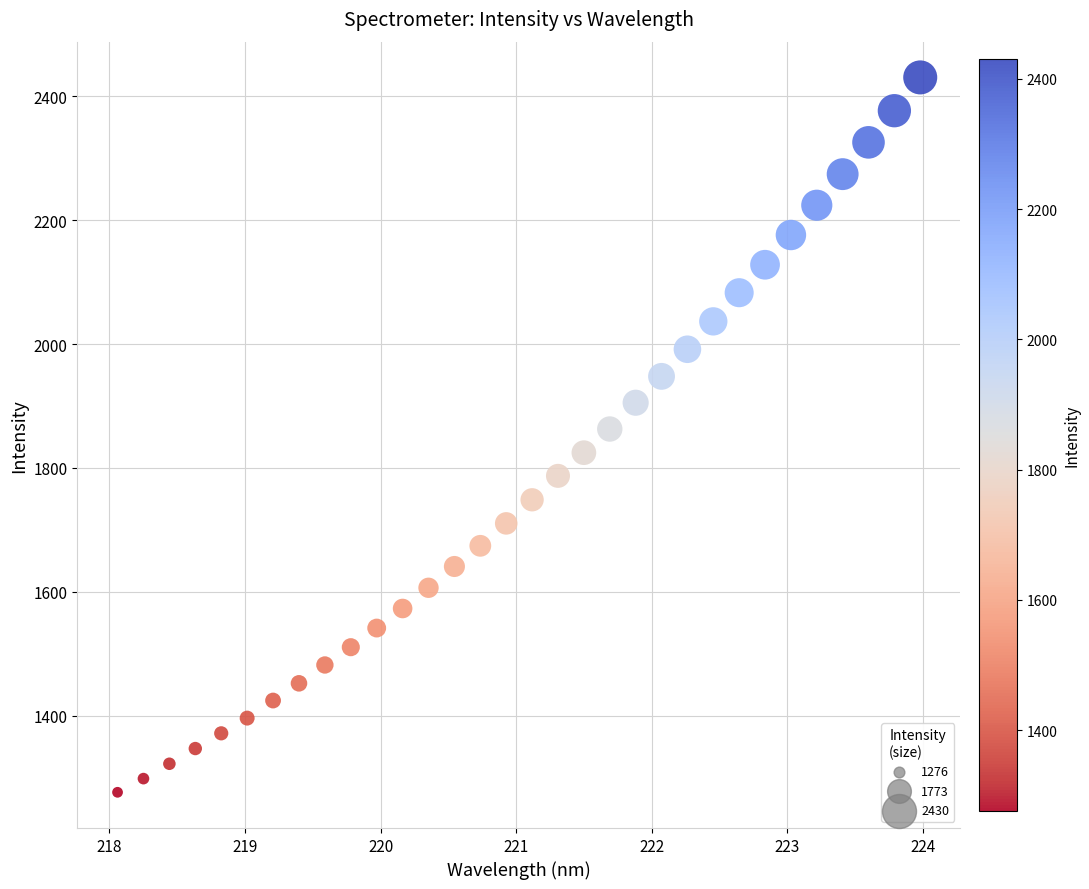

What is the range of Y values (max minus min)?

1153.5